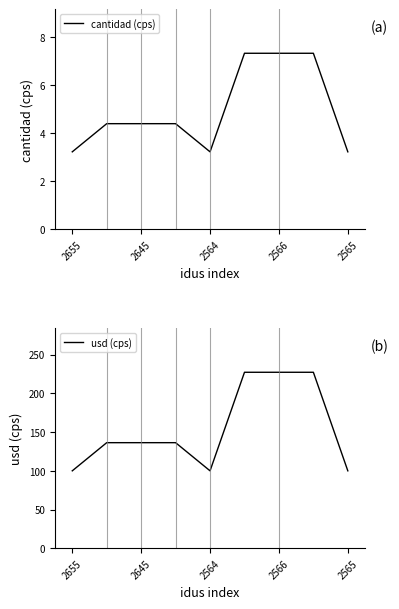

What is the label of the 1st point from the left?

2655